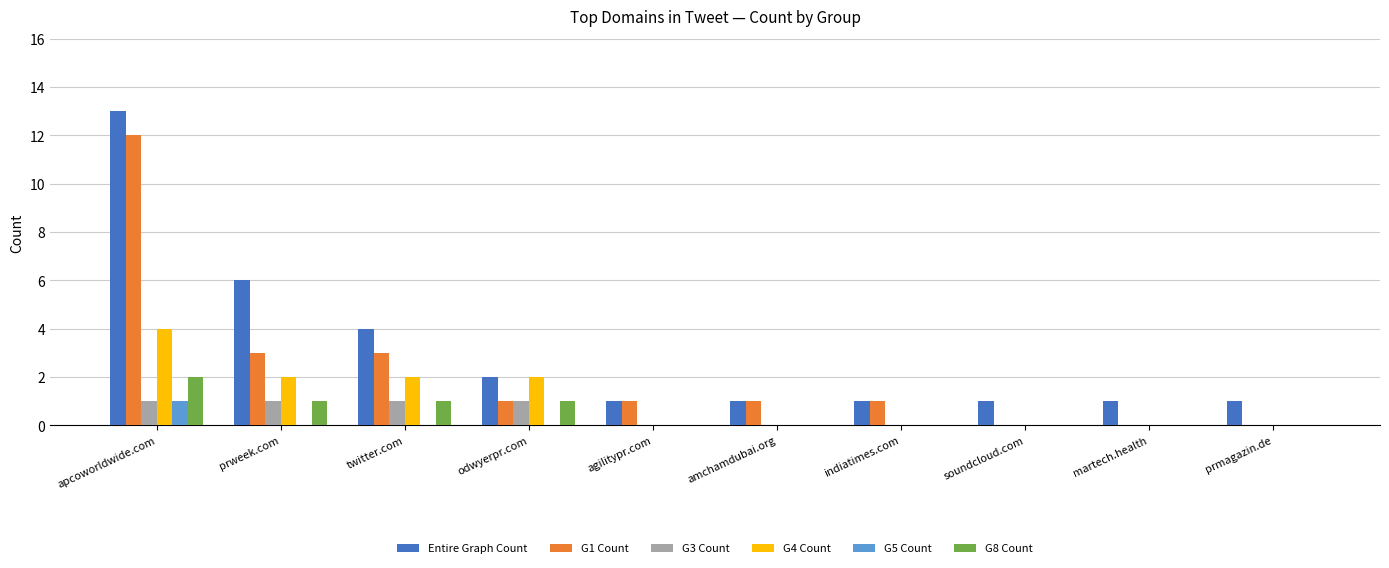

What is the sum of all Entire Graph Count values?

31